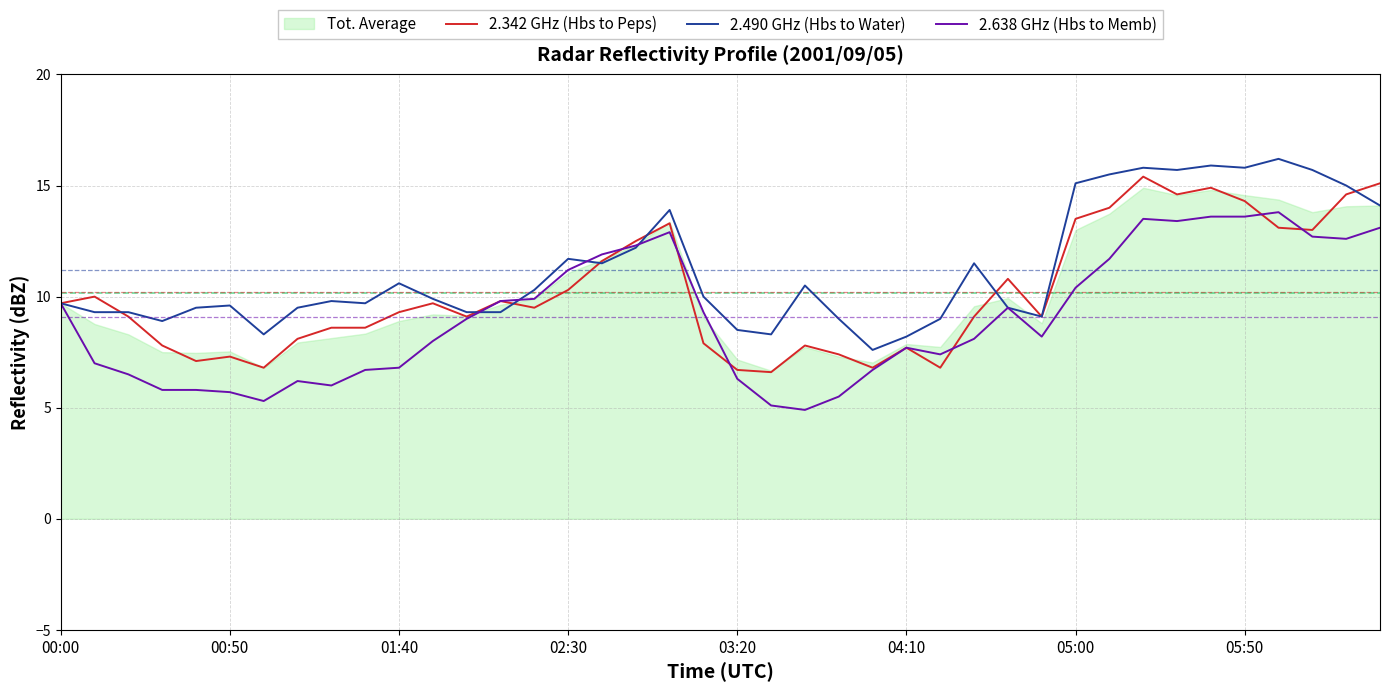

How many interior local valleys does the 2.638 GHz (Hbs to Memb) series have?

7